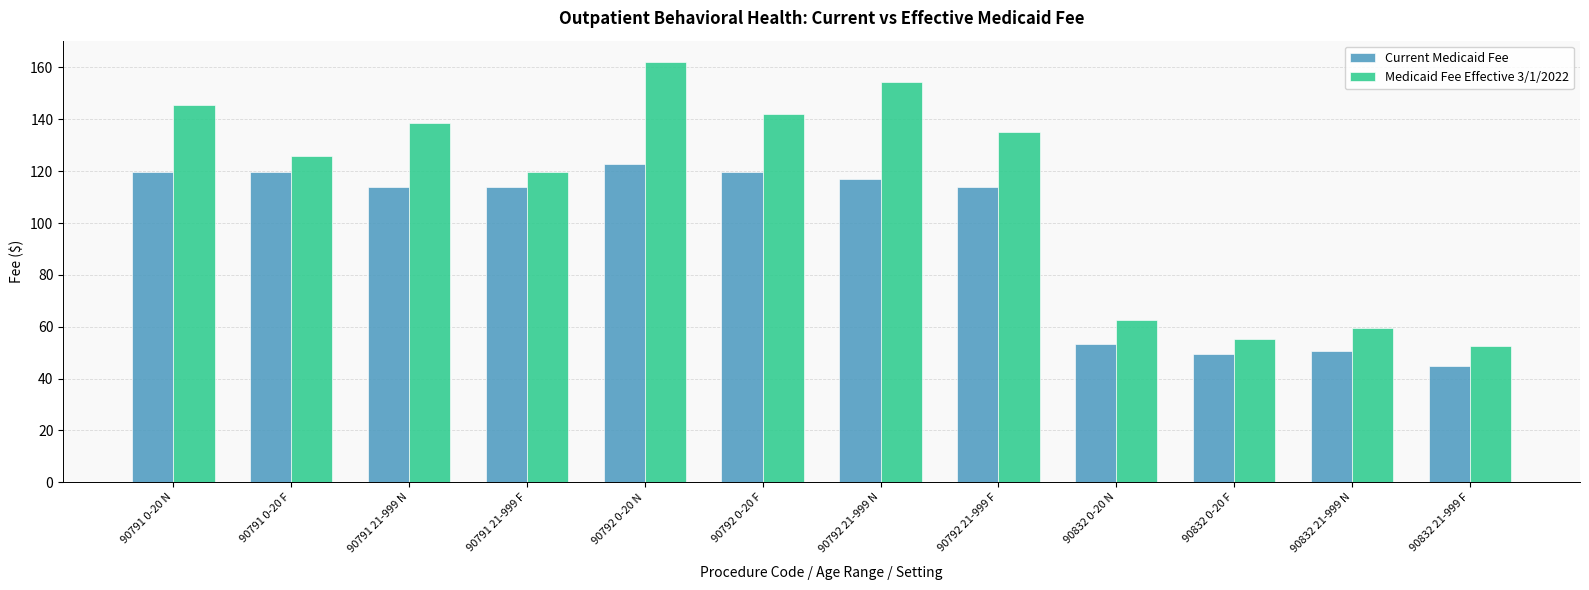

How many bars are there in each group?

2